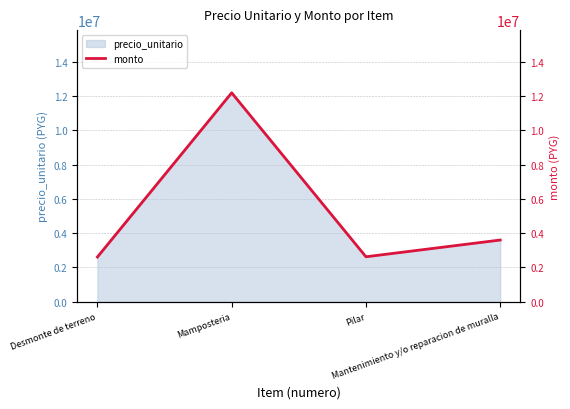

List the labels in order of value, smallest first.

Desmonte de terreno, Pilar, Mantenimiento y/o reparacion de muralla, Mamposteria